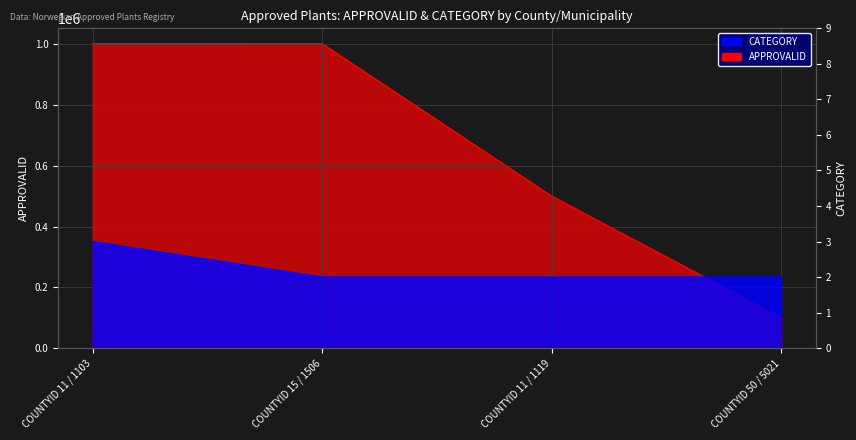

What is the smallest value displayed?

2